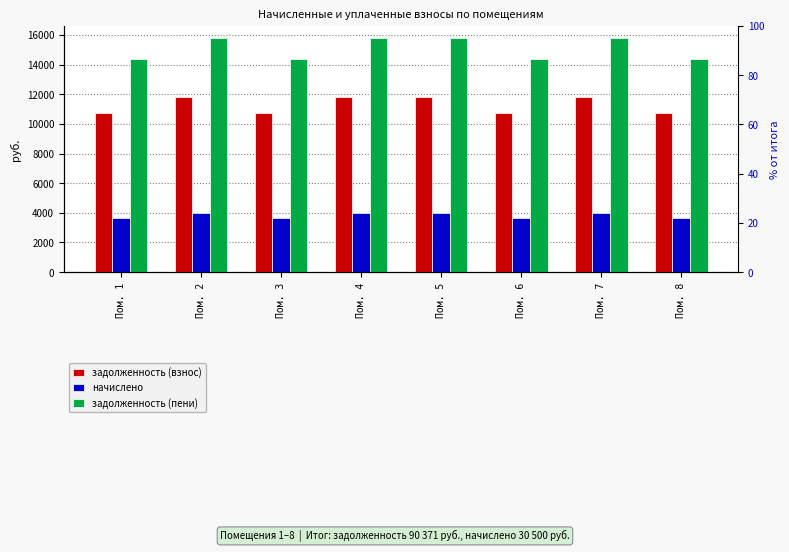

Rank the series at Пом. 8 from lowest to highest value.

начислено, задолженность (взнос), задолженность (пени)